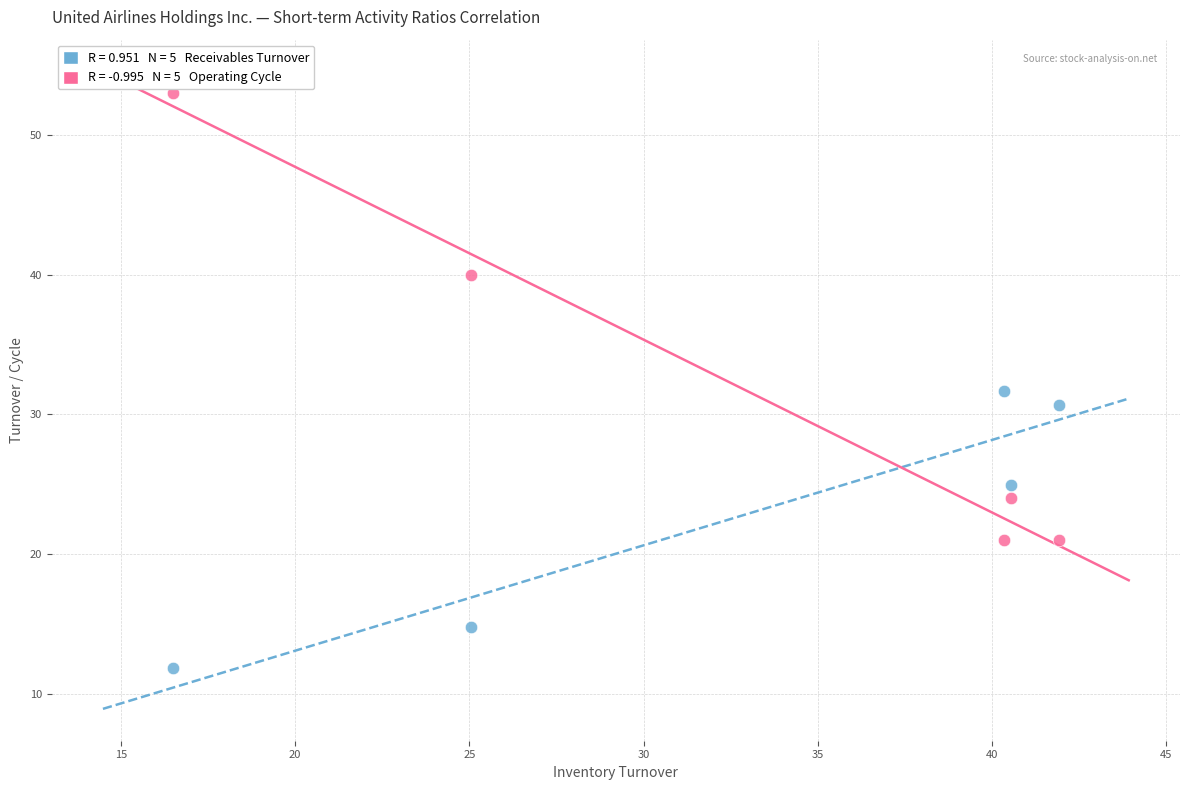

Across all data points, what is the range of Y values (max minus min)?

41.1